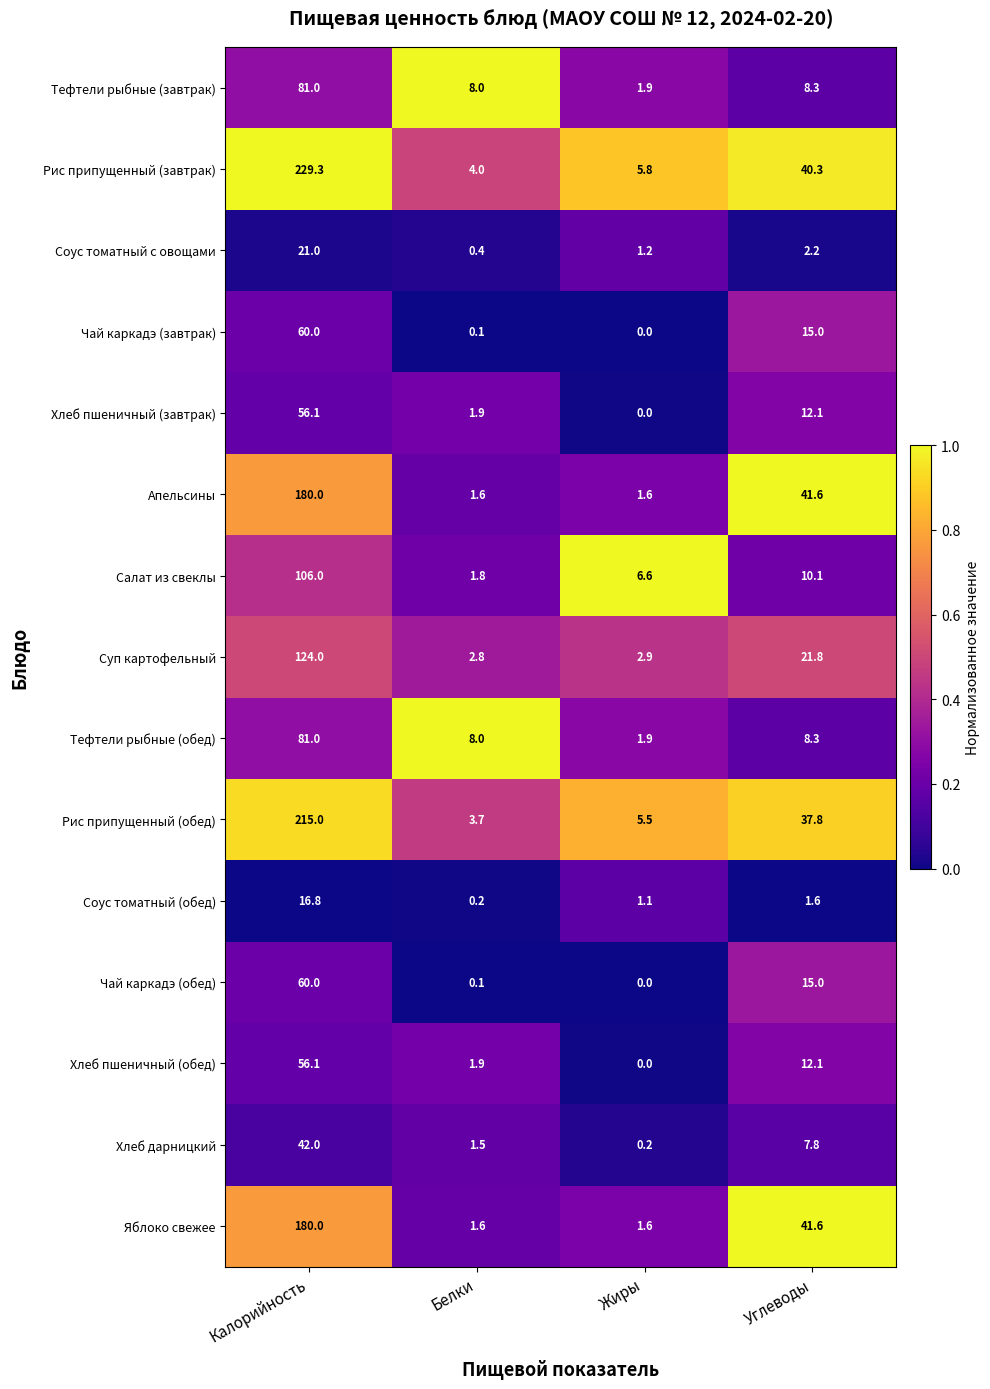

What is the spread (max minus min) of values at Белки?

7.9